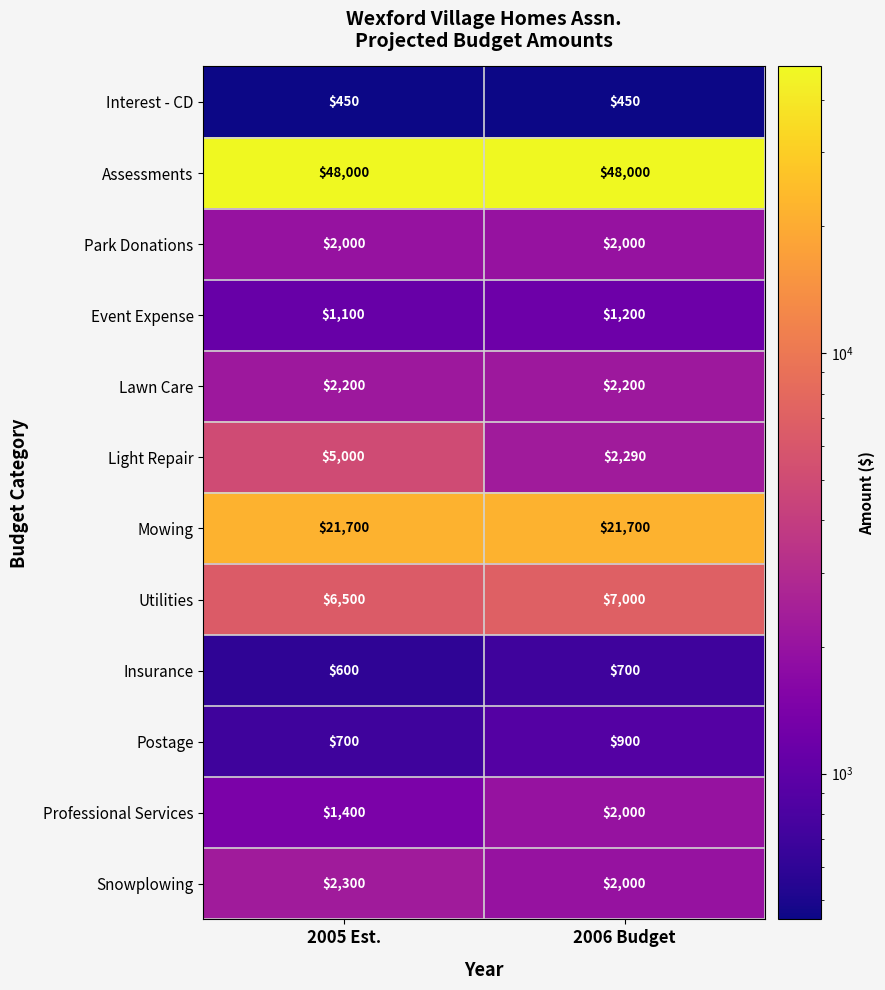

Which category has the highest value in the Snowplowing series?

2005 Est.